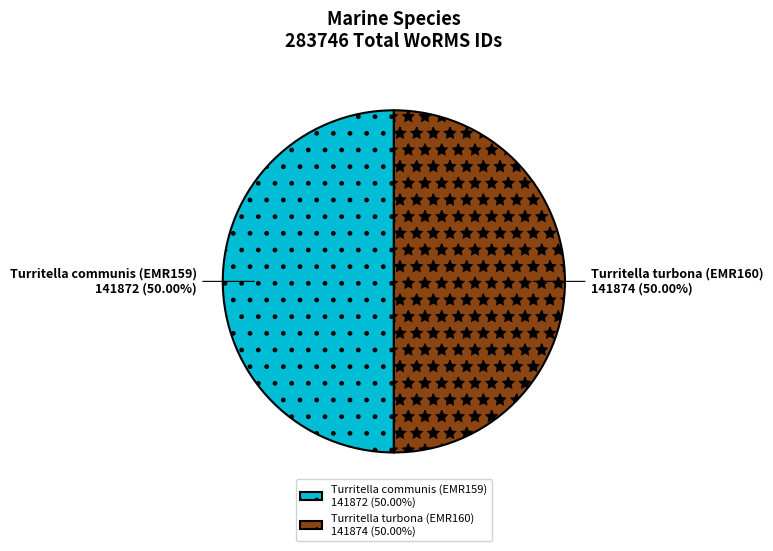

How many slices are in this pie chart?

2